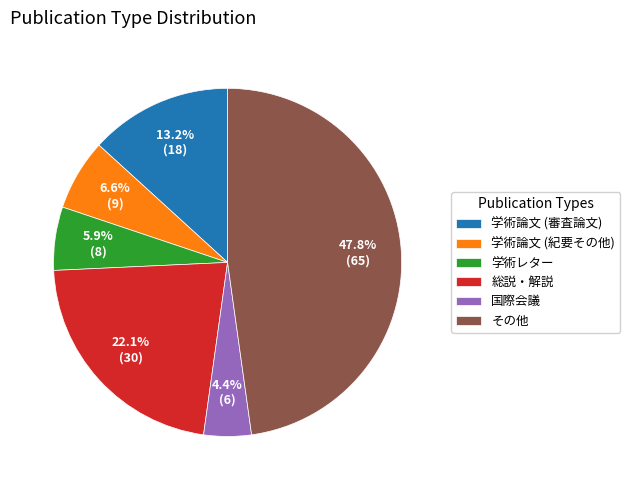

Is it true that 学術論文 (審査論文) is 2% of the pie?

False